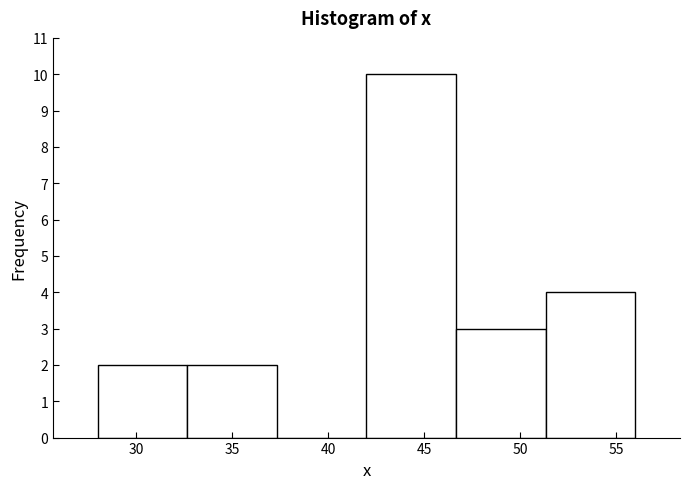

Which range on the x-axis has the tallest bar?

42.0 to 46.5